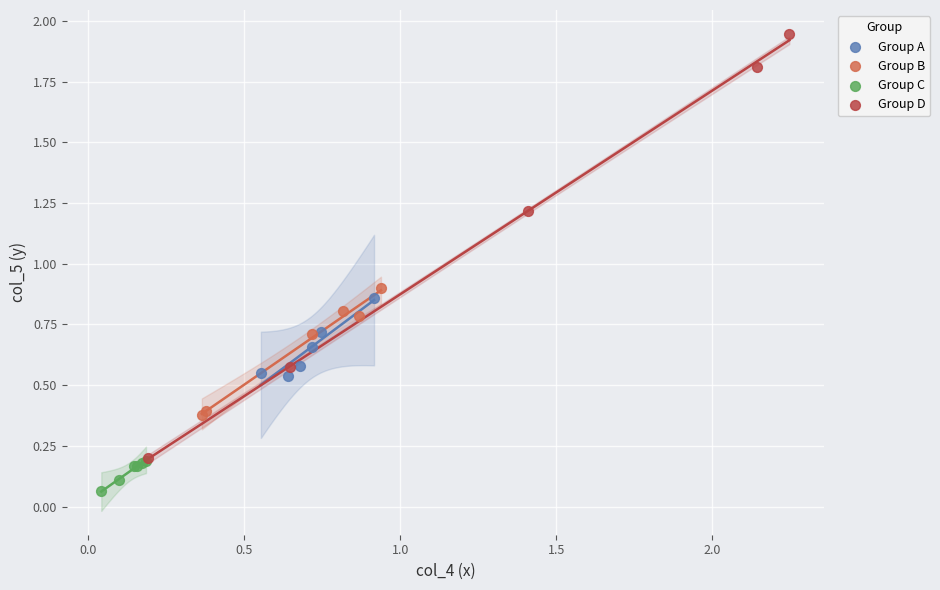

What are all the series names shown in the legend?

Group A, Group B, Group C, Group D